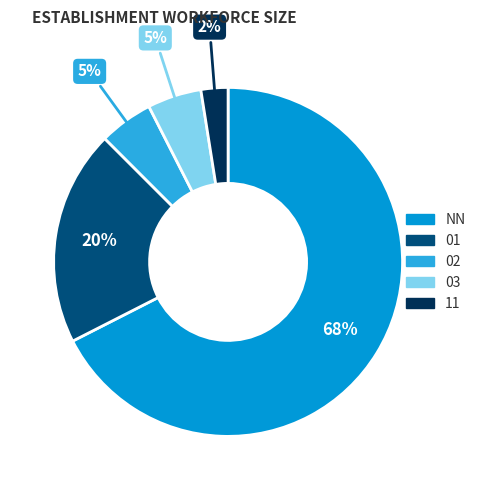

What is the ratio of the value at 01 to the value at NN?

0.3